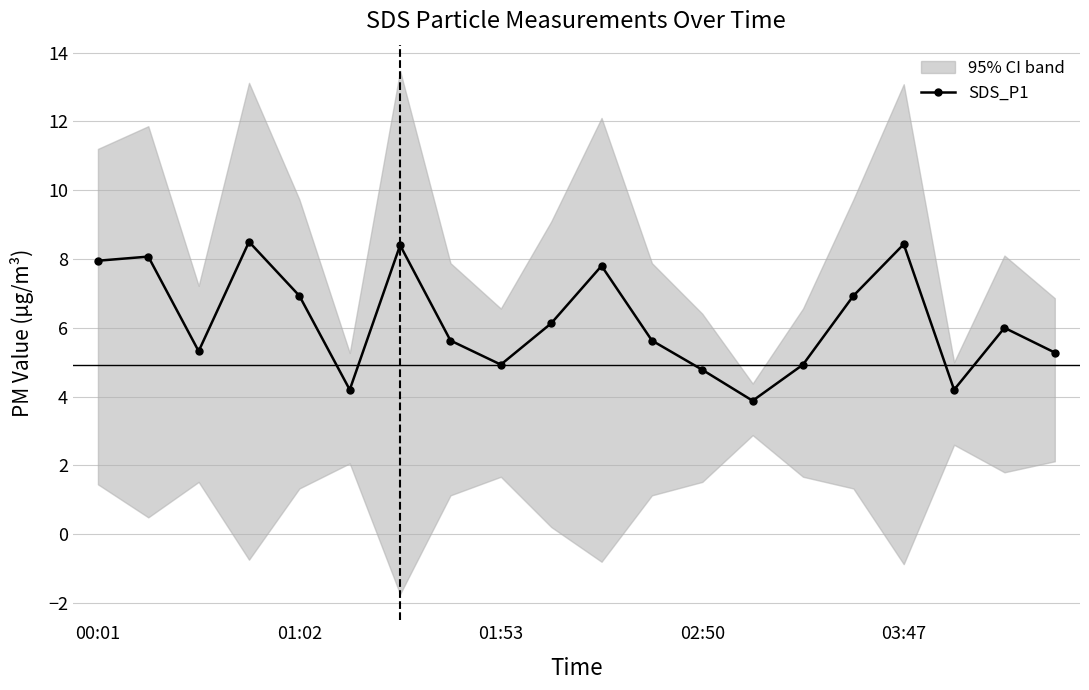

How many interior local valleys does the SDS_P1 series have?

5